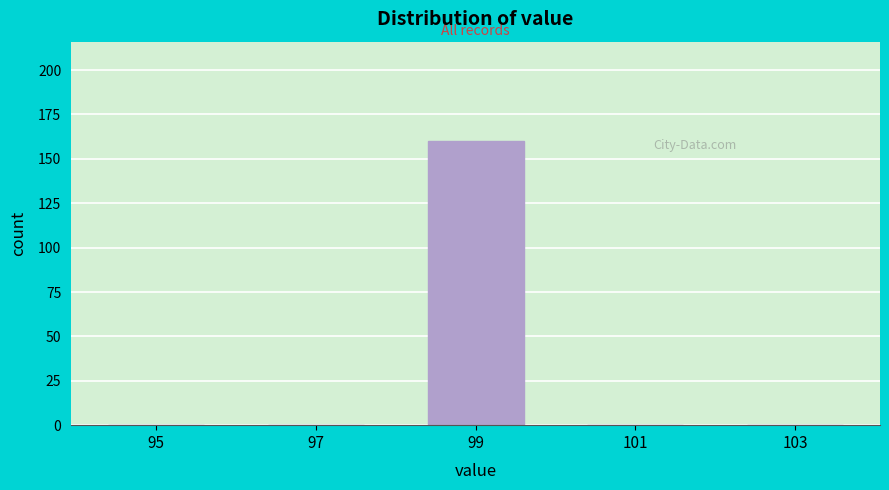

Reading right to left, extract all data points from this chart.

103=0	101=0	99=160	97=0	95=0